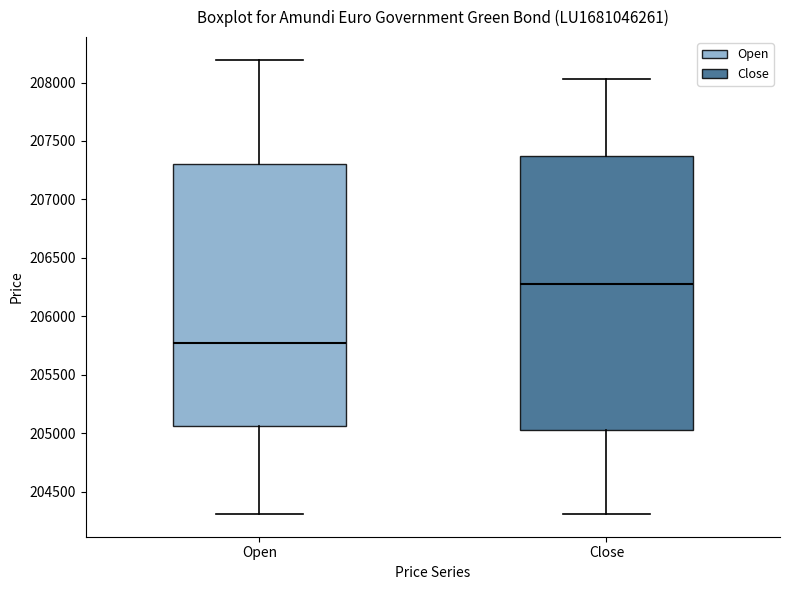

Reading left to right, read every box against the y-axis: the position of its median line, the range the box covers, and the ends of its whiskers. The values are not printed on the chart, so give them approximately, as read against the axis.

Open: median 205750, box 205050 to 207300, whiskers 204300 to 208200
Close: median 206300, box 205050 to 207350, whiskers 204300 to 208050